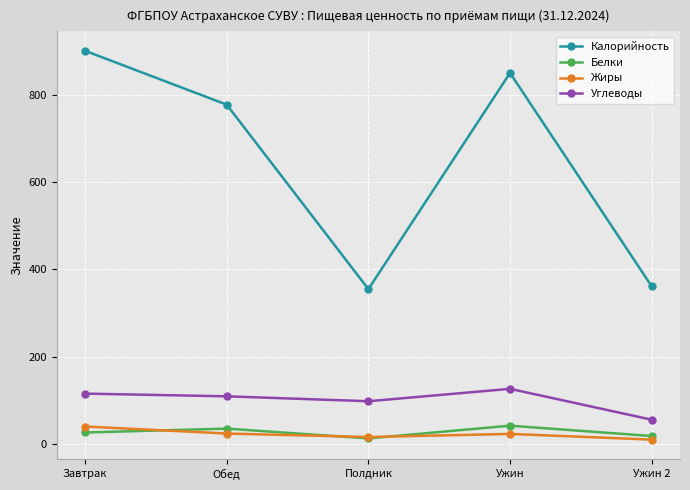

What is the label of the 2nd point from the left?

Обед